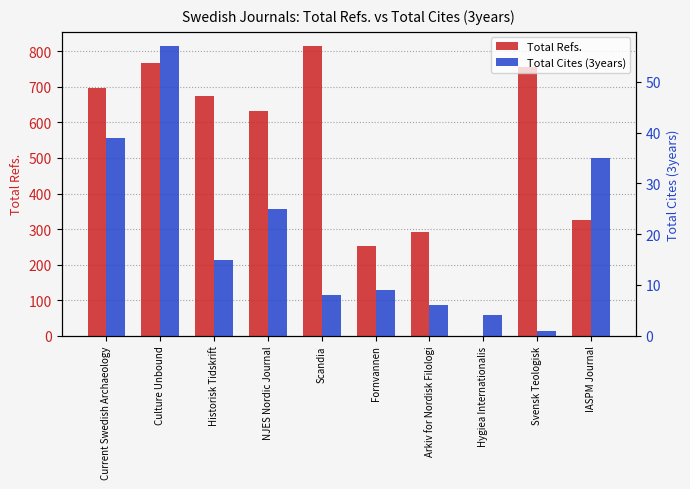

What are all the series names shown in the legend?

Total Refs., Total Cites (3years)